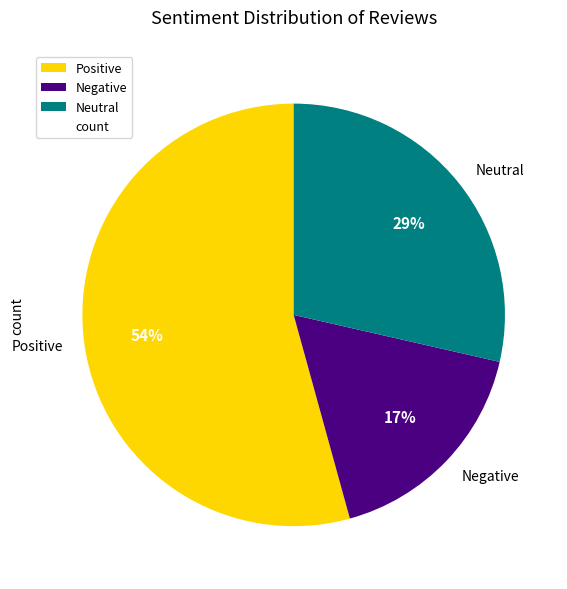

What is the majority slice?

Positive